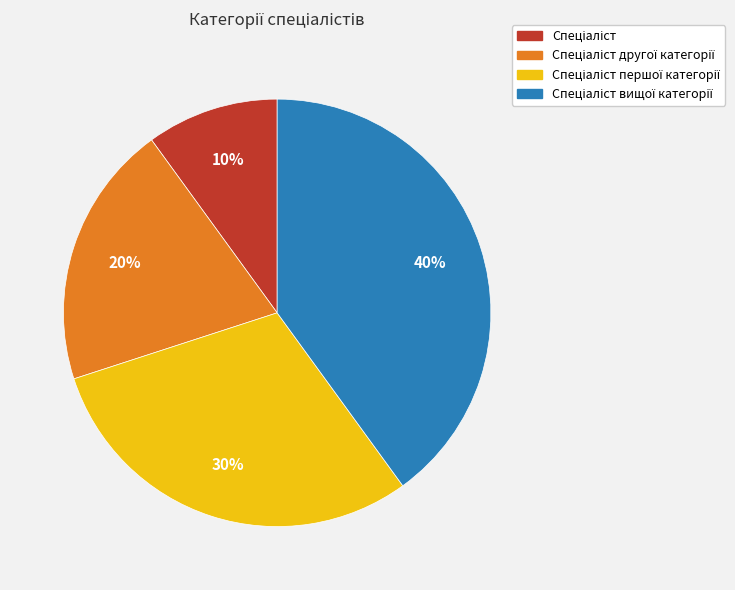

Does any single category account for the majority?

No